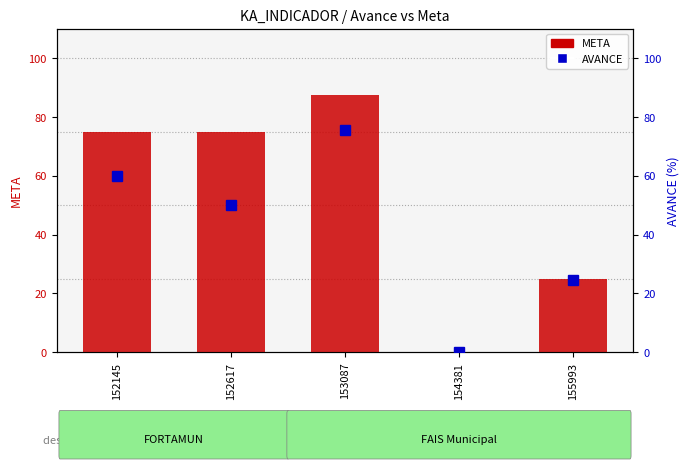

What is the difference between the META values at 155993 and 152145?

50.0